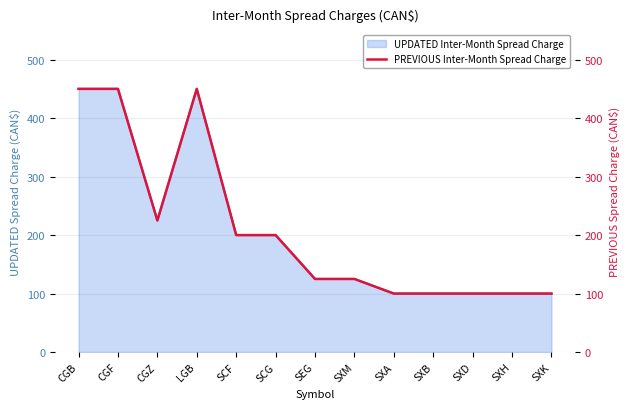

What is the label of the 1st point from the left?

CGB